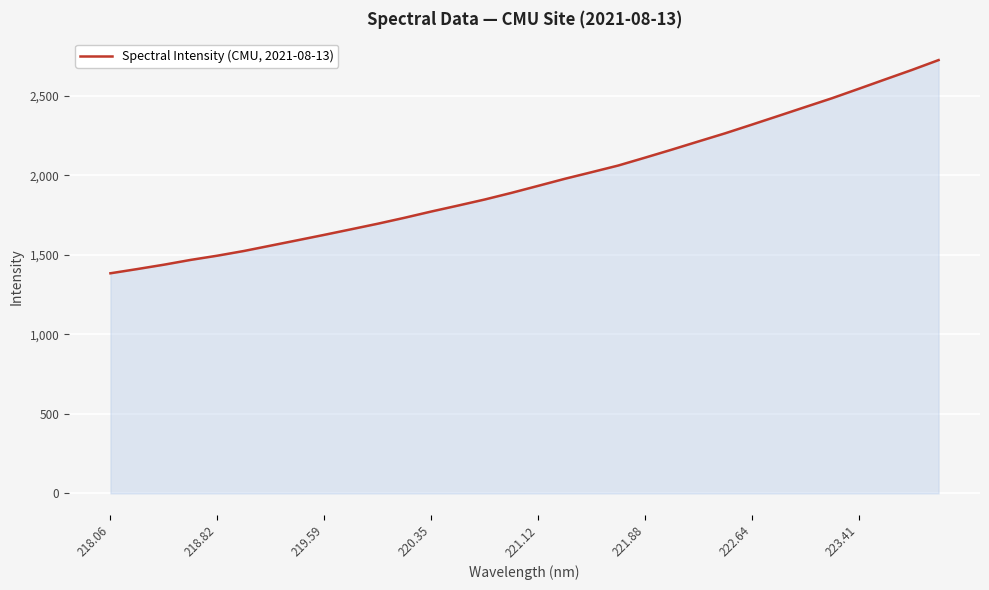

What is the maximum value shown in the chart?

2725.6